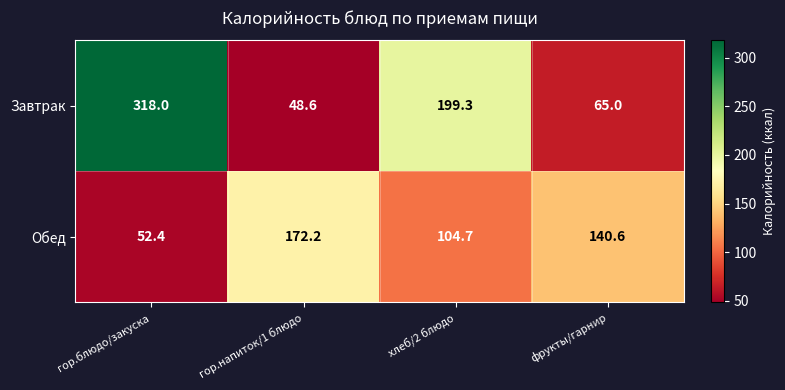

What is the difference between the Завтрак values at гор.напиток/1 блюдо and гор.блюдо/закуска?

269.4